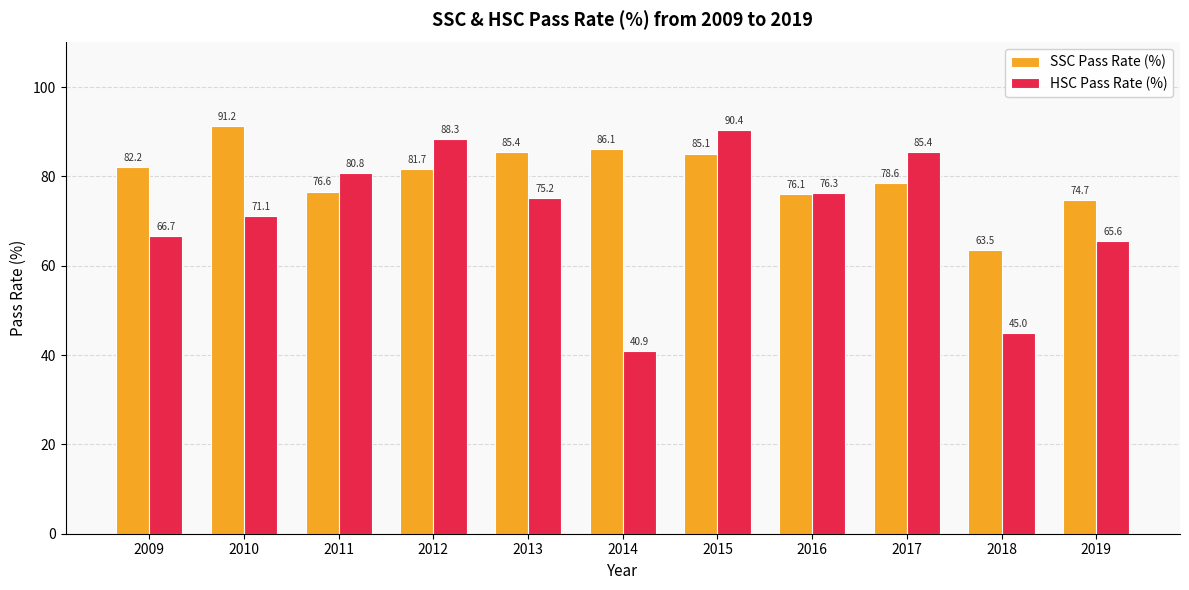

What is the difference between the second highest and second lowest values in the HSC Pass Rate (%) series?

43.3